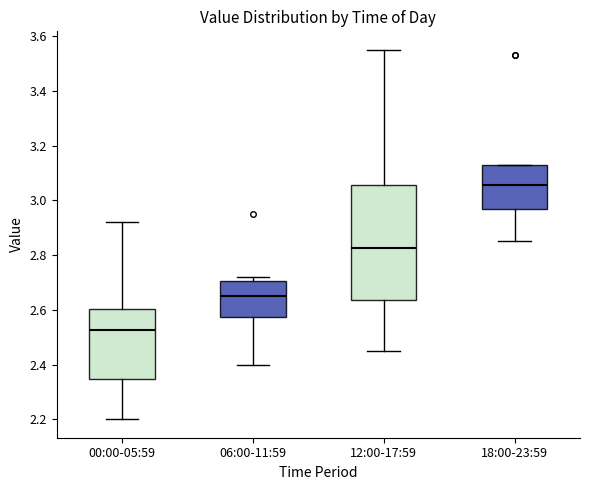

Where does the median line of the box for 12:00-17:59 sit on the y-axis? The values are not printed on the chart, so give them approximately, as read against the axis.

2.82